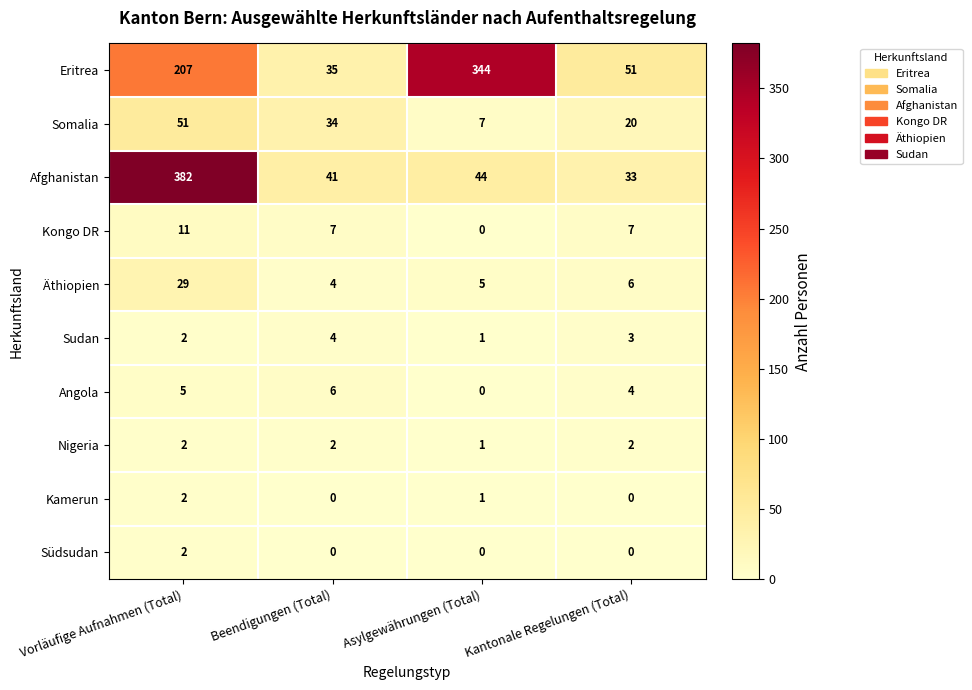

What is the maximum value shown in the chart?

382